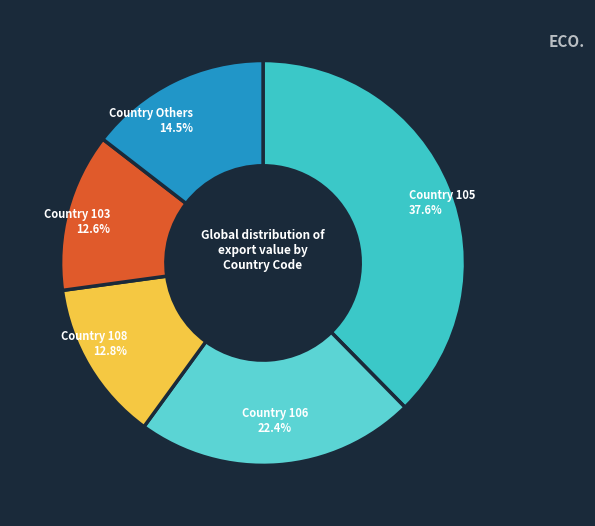

How many segments does this pie chart have?

5